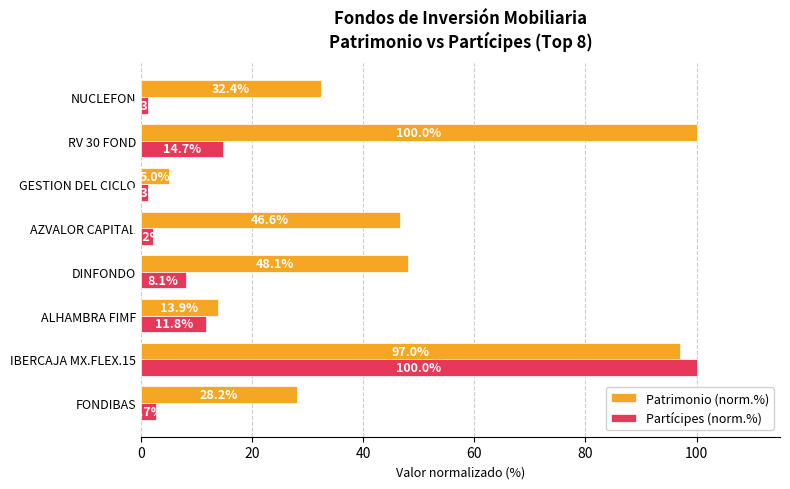

Rank the categories by Patrimonio (norm.%) value from highest to lowest.

RV 30 FOND, IBERCAJA MX.FLEX.15, DINFONDO, AZVALOR CAPITAL, NUCLEFON, FONDIBAS, ALHAMBRA FIMF, GESTION DEL CICLO